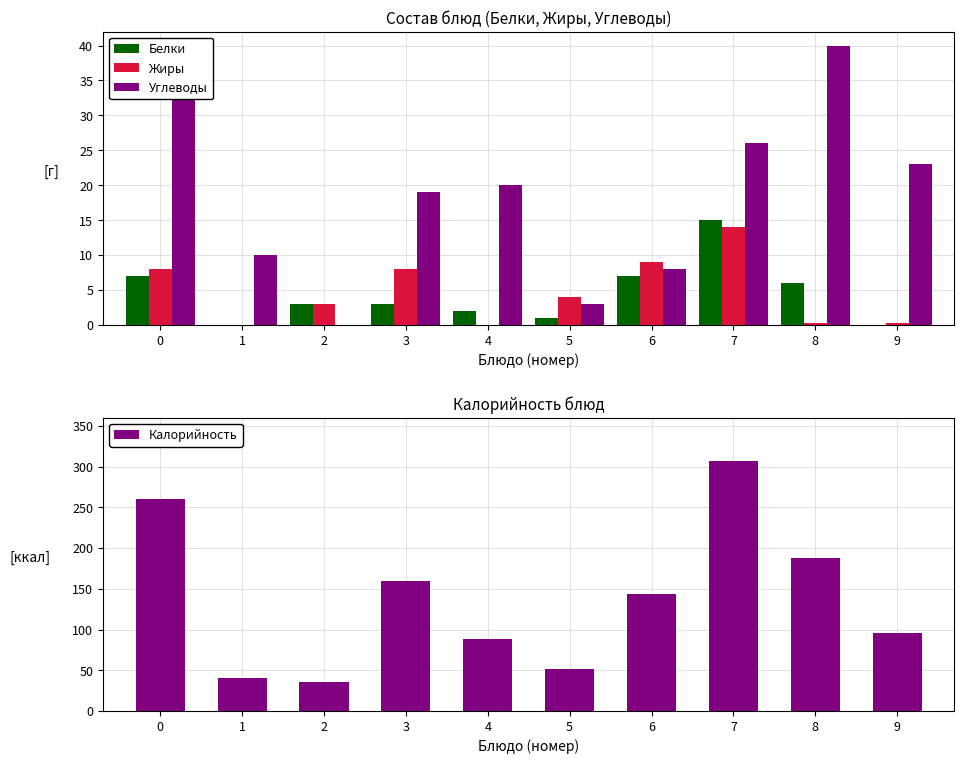

What is the spread (max minus min) of values at 8?

187.7